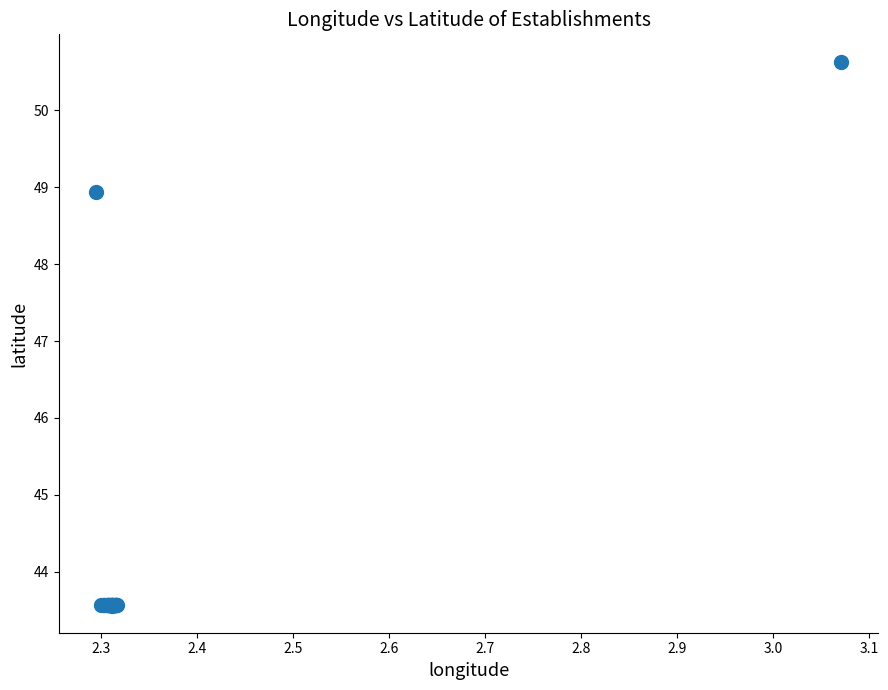

What Y value in the scatter plot is closest to 47?

48.9